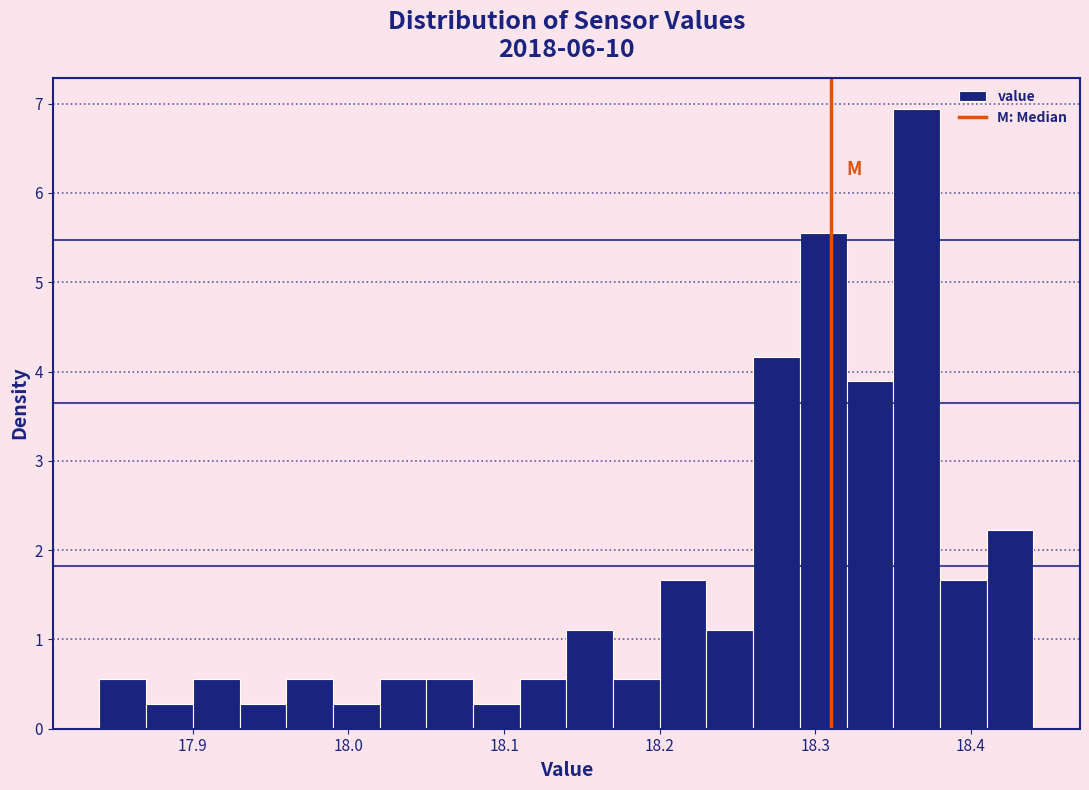

Read against the x-axis, roughly where is the centre of the tallest bar?

18.37